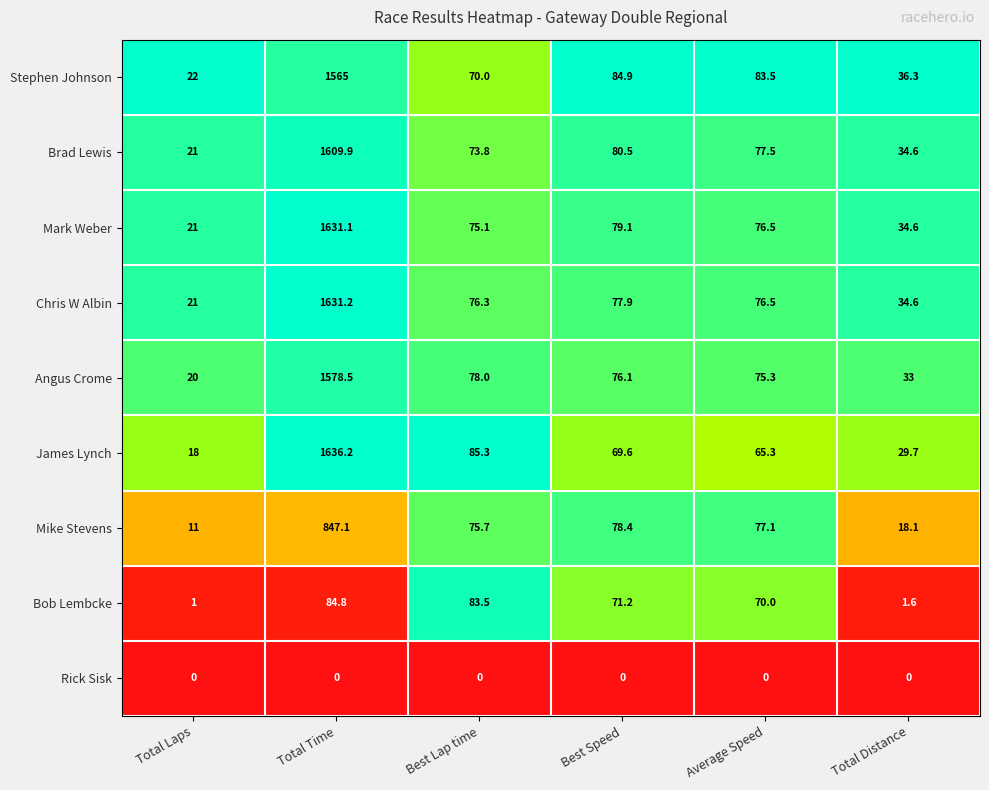

True or false: Rick Sisk has a value of 0.0 at Total Distance.

True